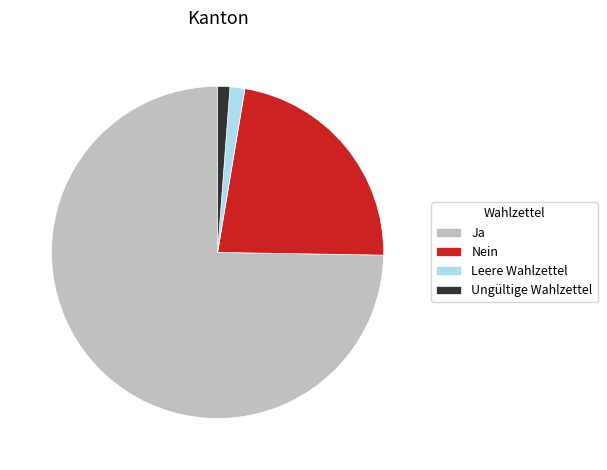

Which has a higher value, Leere Wahlzettel or Nein?

Nein